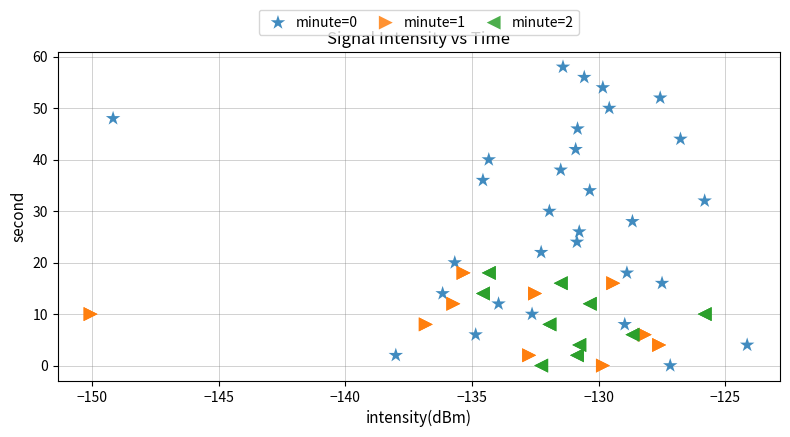

Which series has the widest spread of Y values?

minute=0